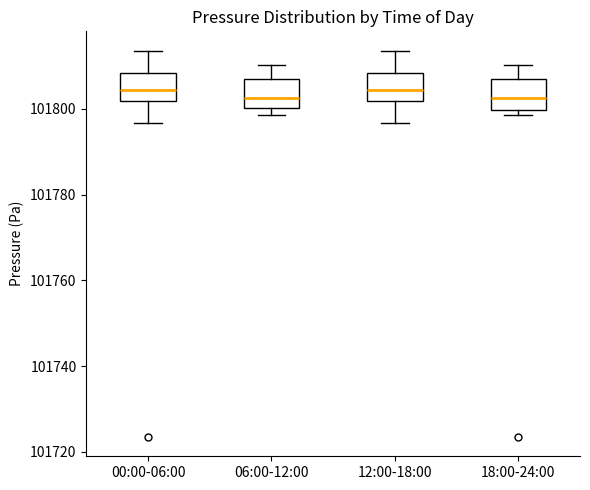

Reading left to right, read every box against the y-axis: the position of its median line, the range the box covers, and the ends of its whiskers. The values are not printed on the chart, so give them approximately, as read against the axis.

00:00-06:00: median 101804, box 101802 to 101808, whiskers 101796 to 101814
06:00-12:00: median 101802, box 101800 to 101806, whiskers 101798 to 101810
12:00-18:00: median 101804, box 101802 to 101808, whiskers 101796 to 101814
18:00-24:00: median 101802, box 101800 to 101806, whiskers 101798 to 101810